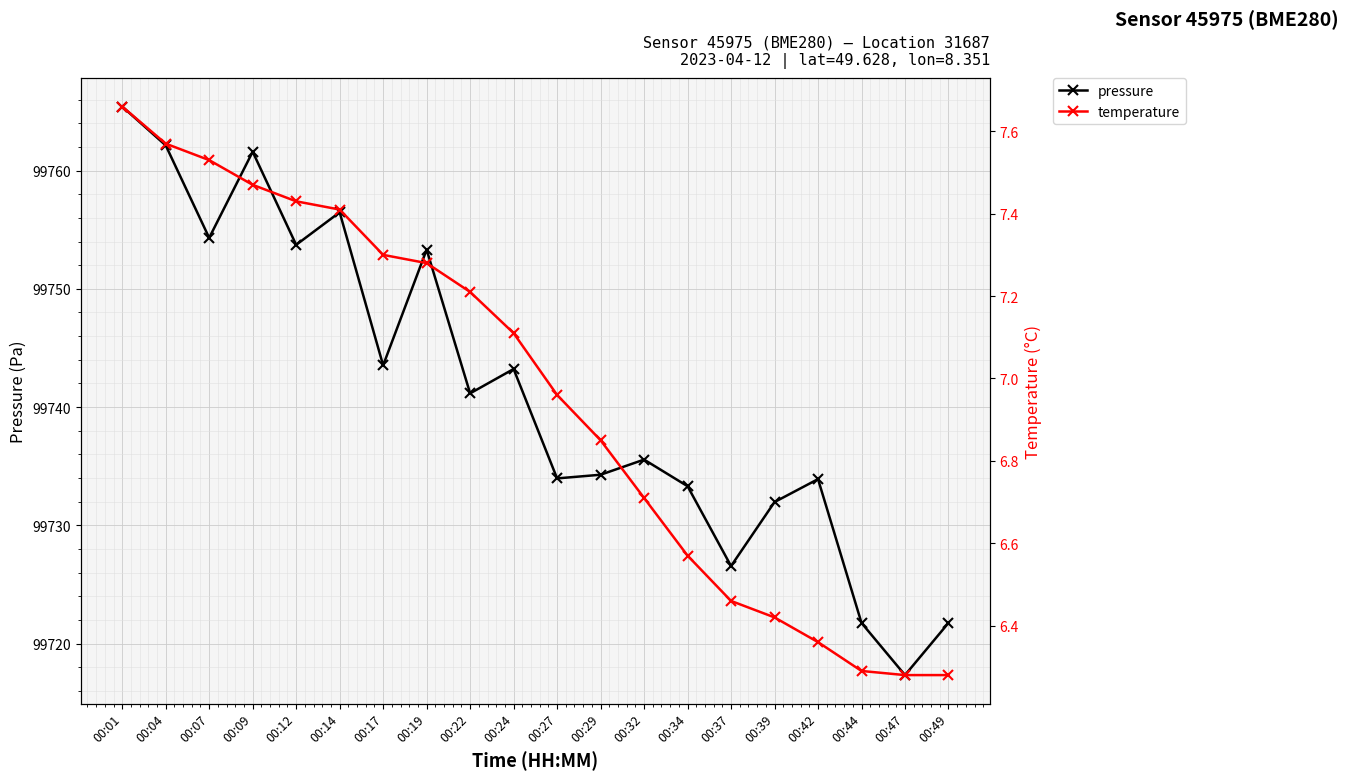

Rank the series by their maximum value, from highest to lowest.

pressure, temperature